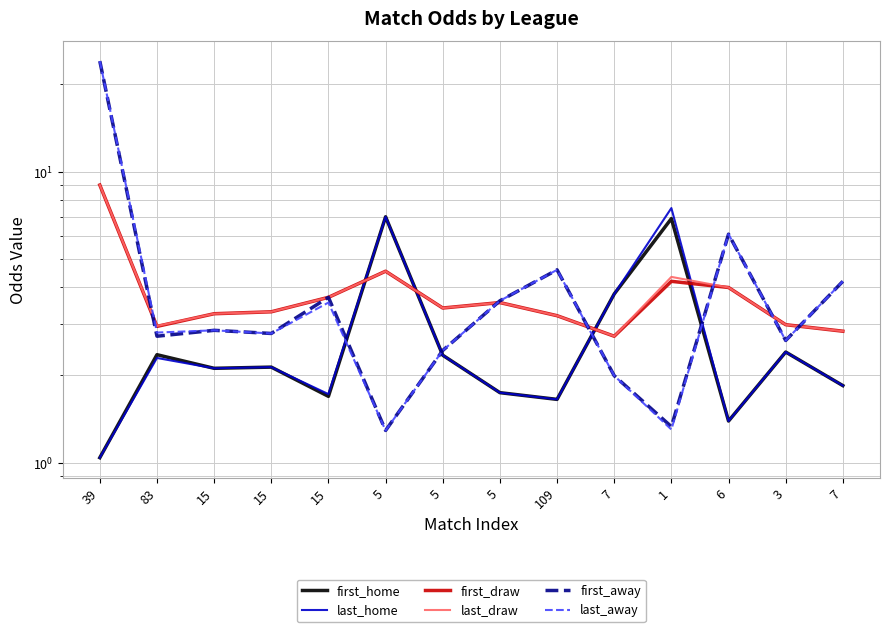

What is the maximum value shown in the chart?

24.0